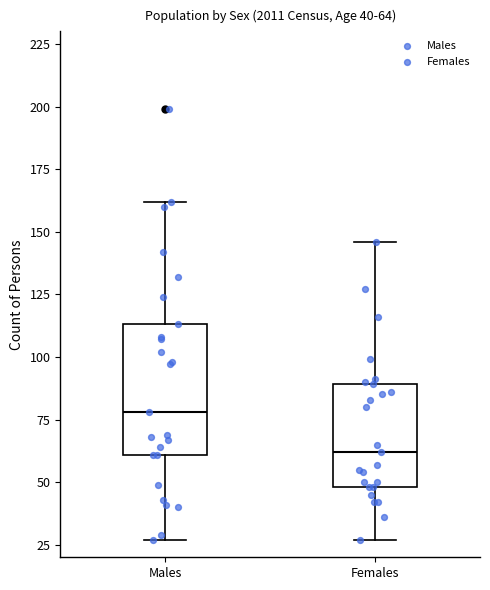

Which box is the tallest, from its lower edge to its upper edge?

Males